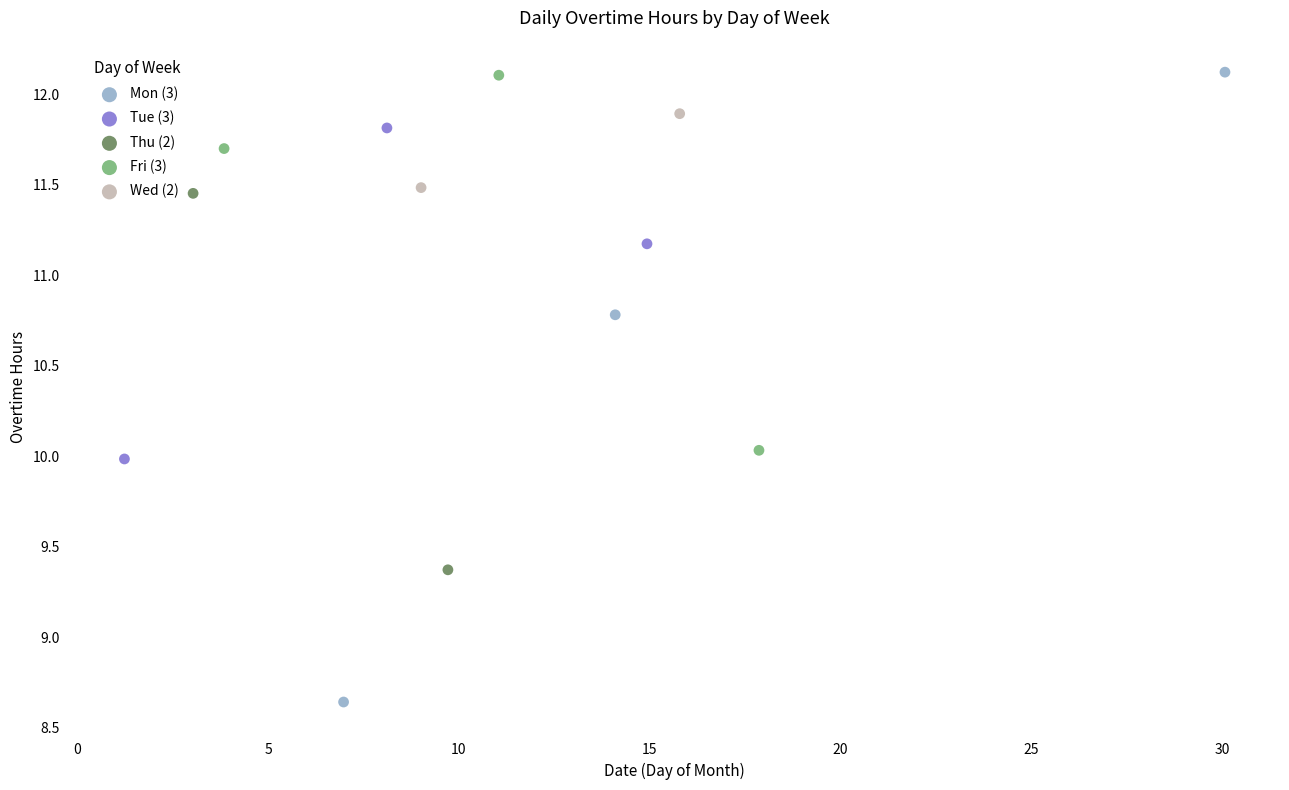

What are all the series names shown in the legend?

Mon (3), Tue (3), Thu (2), Fri (3), Wed (2)